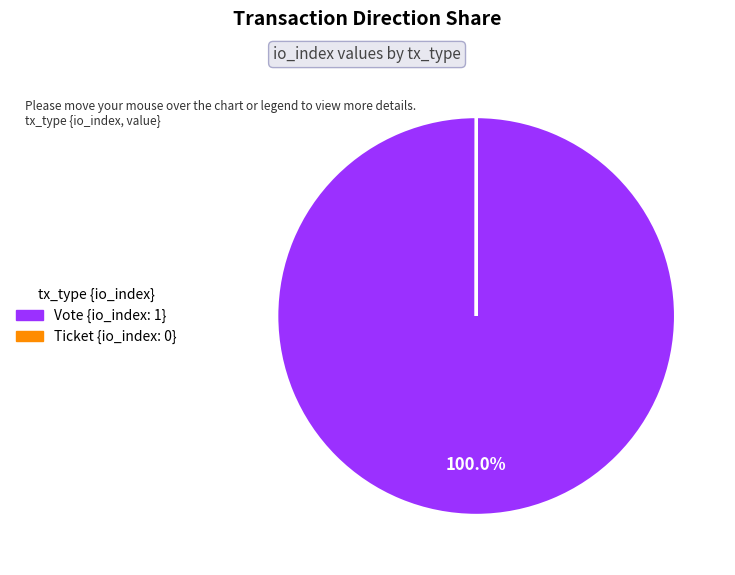

Which slice is the largest?

Vote